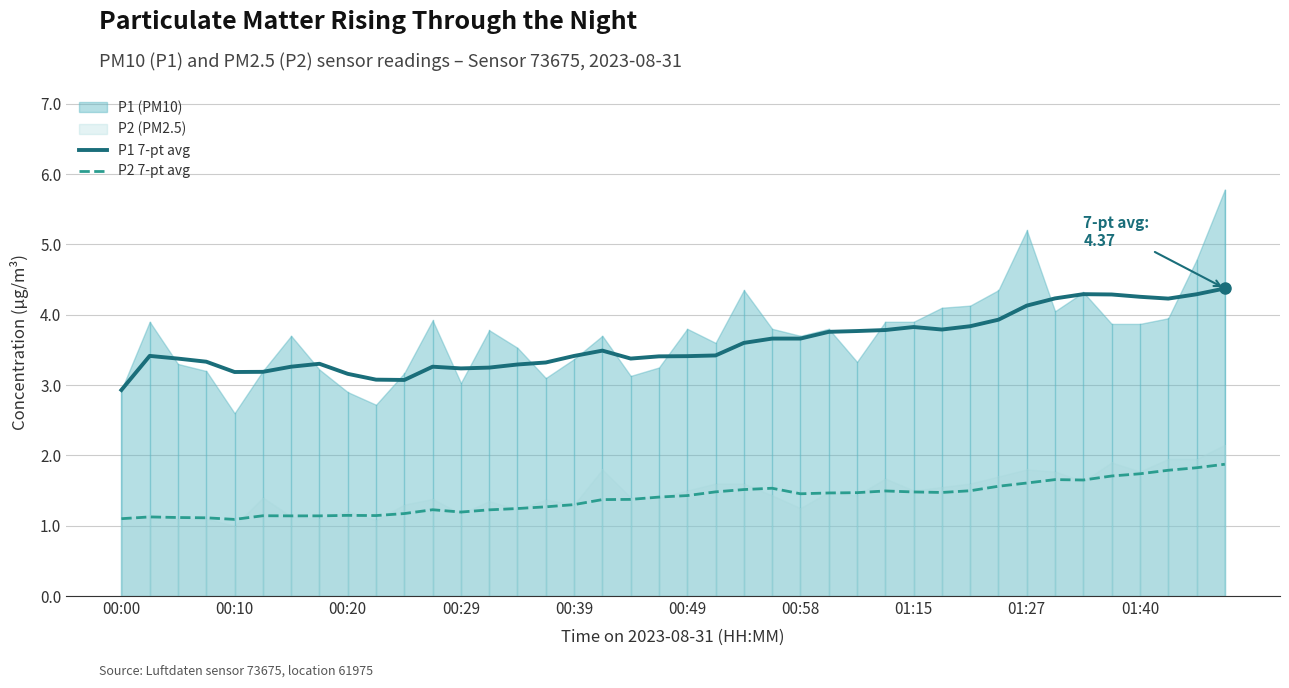

True or false: P1 7-pt avg has a value of 3.4 at 00:49.

True